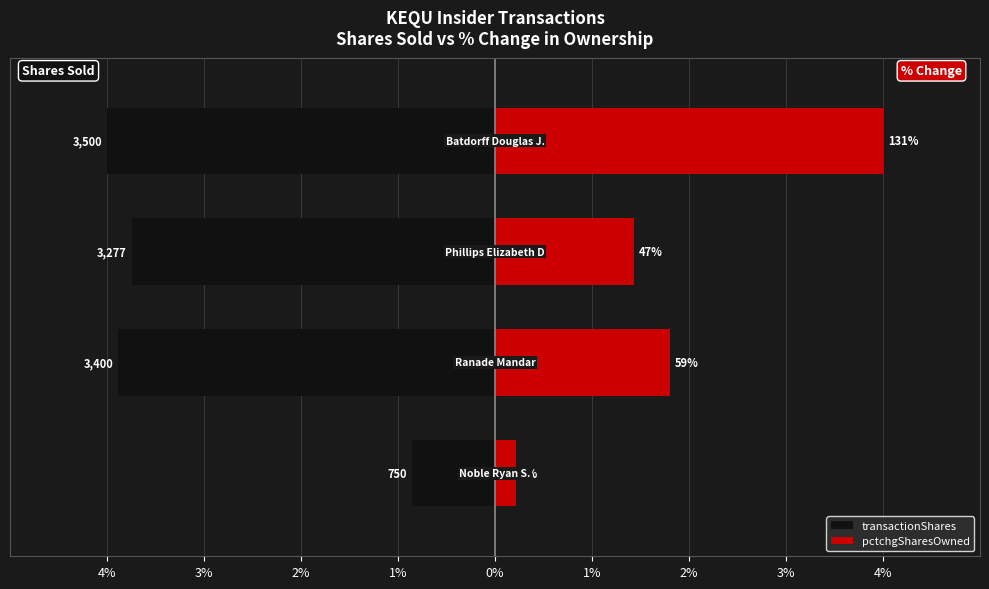

Reading left to right, transcribe all the data shown in this chart.

transactionShares: 4%=-0.9	3%=-3.9	2%=-3.7	1%=-4.0
pctchgSharesOwned: 4%=0.2	3%=1.8	2%=1.4	1%=4.0